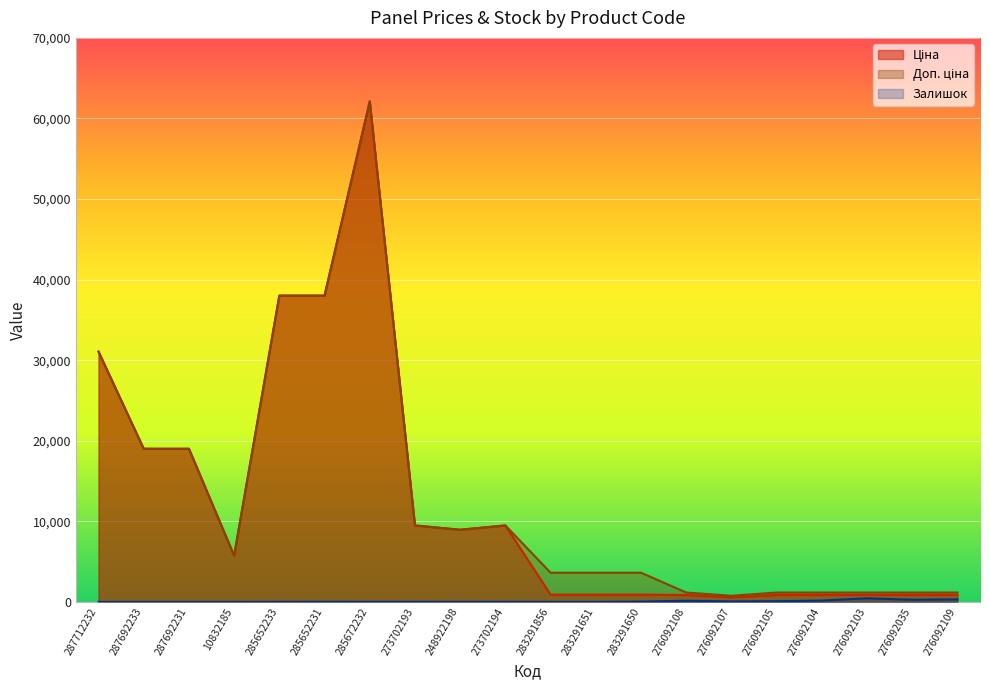

True or false: Залишок and Доп. ціна intersect in this chart.

False